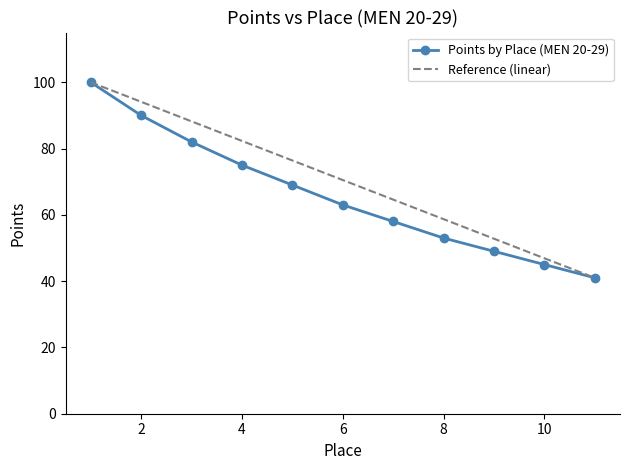

What is the change in value from 1 to 10?

-55